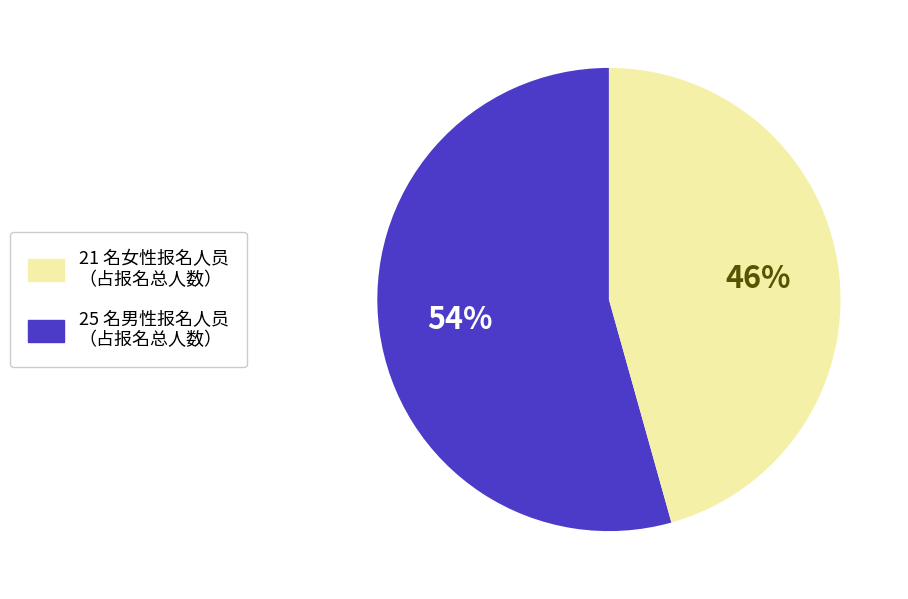

Is there any slice that represents more than half of the pie?

Yes